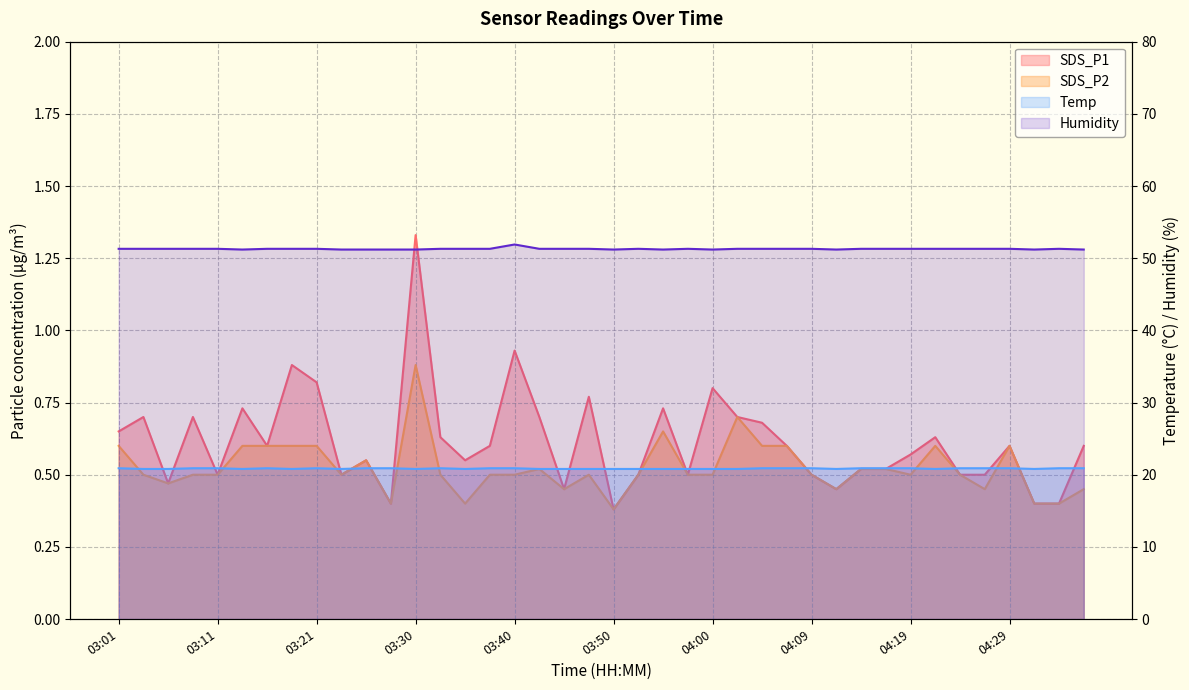

What is the difference between the maximum and minimum values in the Temp series?

0.1